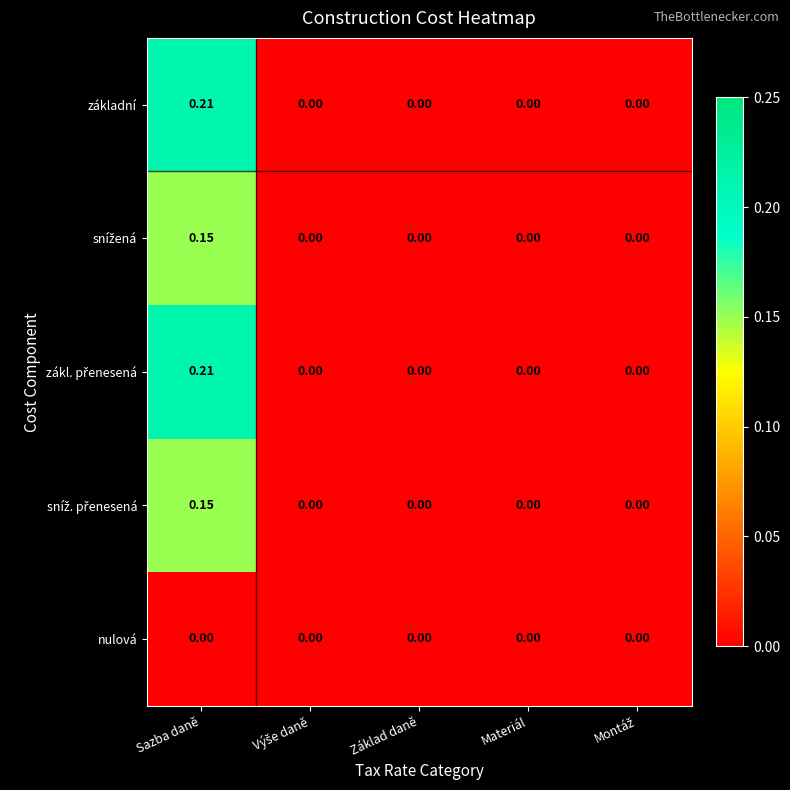

At which category is the sum across all series the highest?

Sazba daně